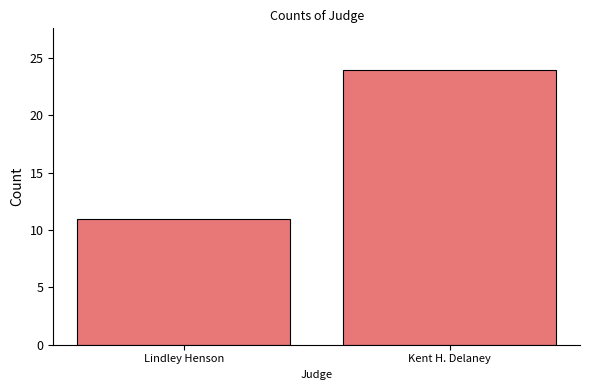

How many categories are shown in the chart?

2